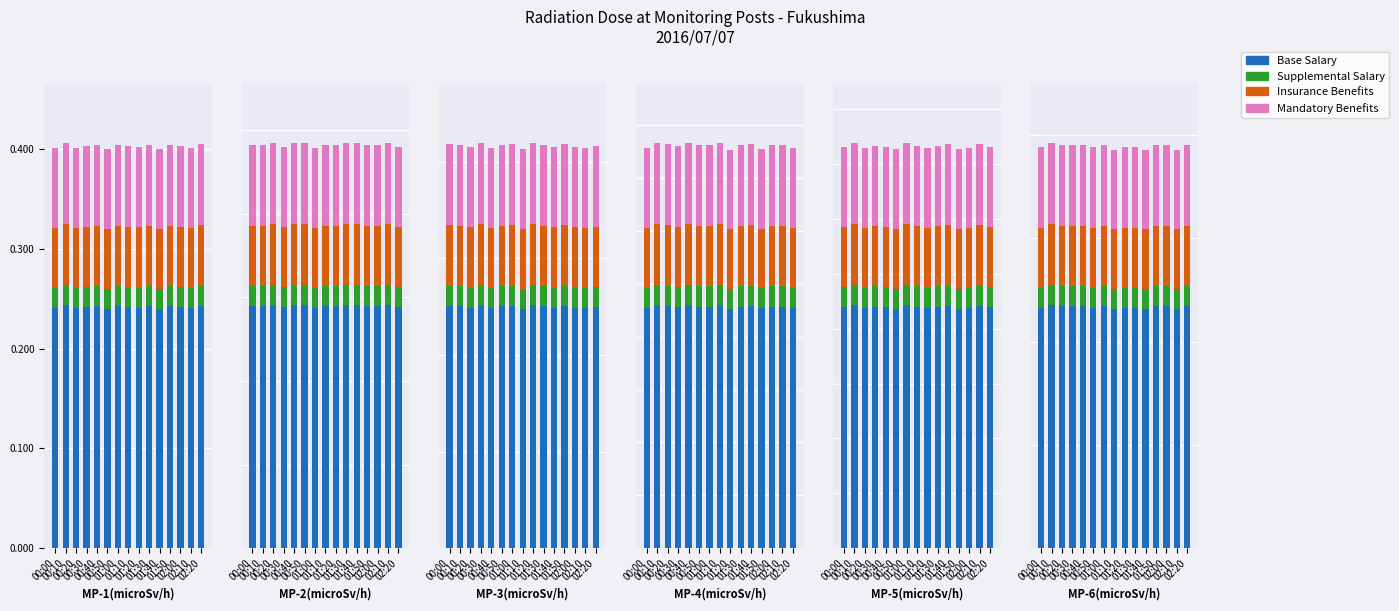

Rank the series at 02:00 from highest to lowest value.

Base Salary, Mandatory Benefits, Insurance Benefits, Supplemental